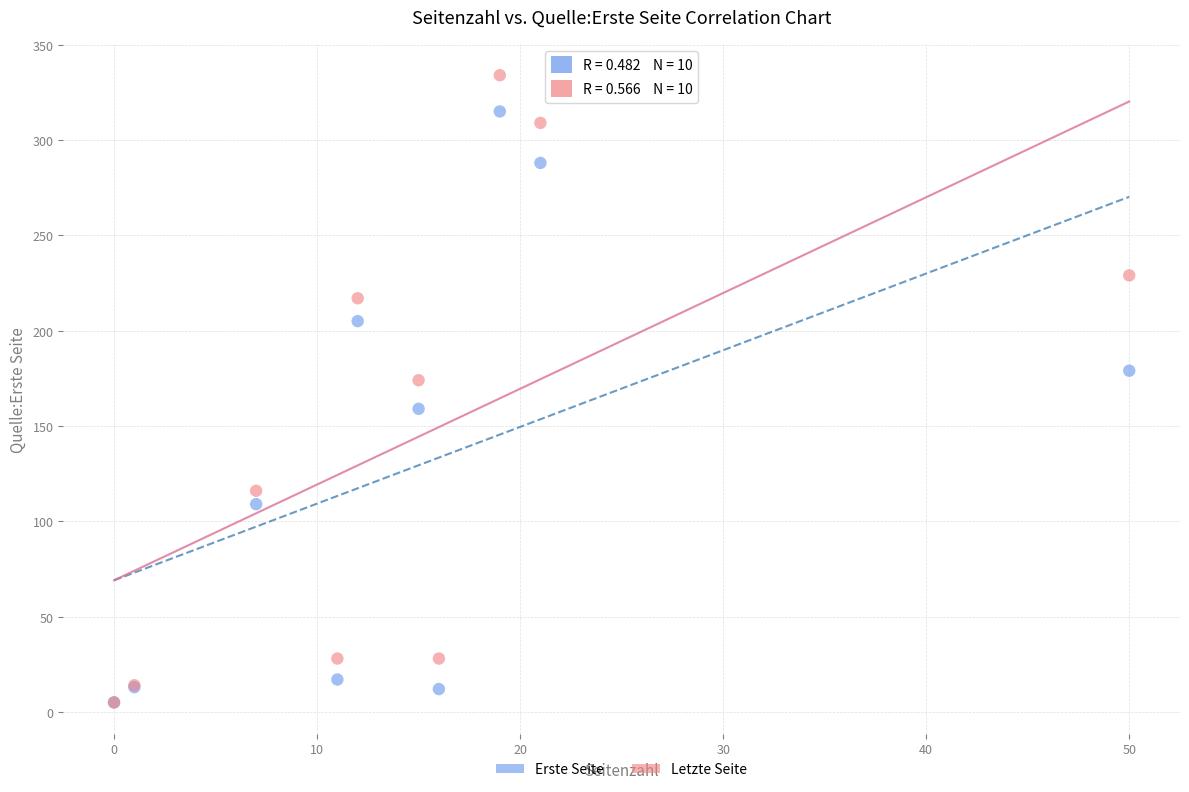

In the Letzte Seite series, what Y value is closest to 169?

174